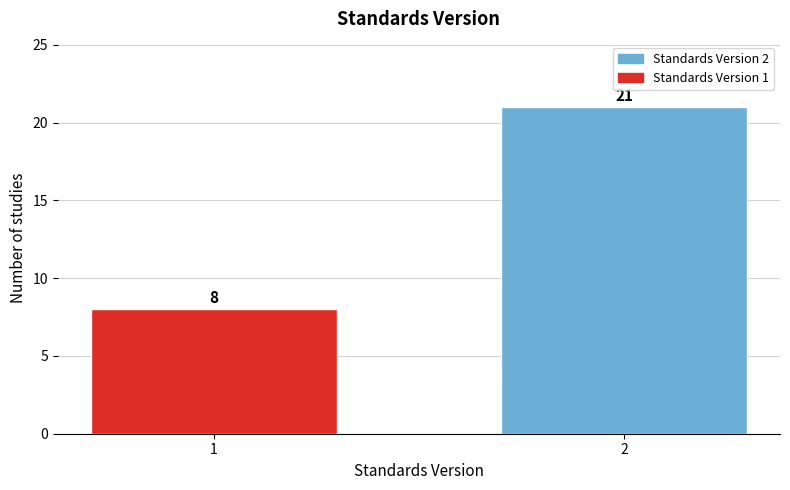

Reading left to right, transcribe all the data shown in this chart.

8	21